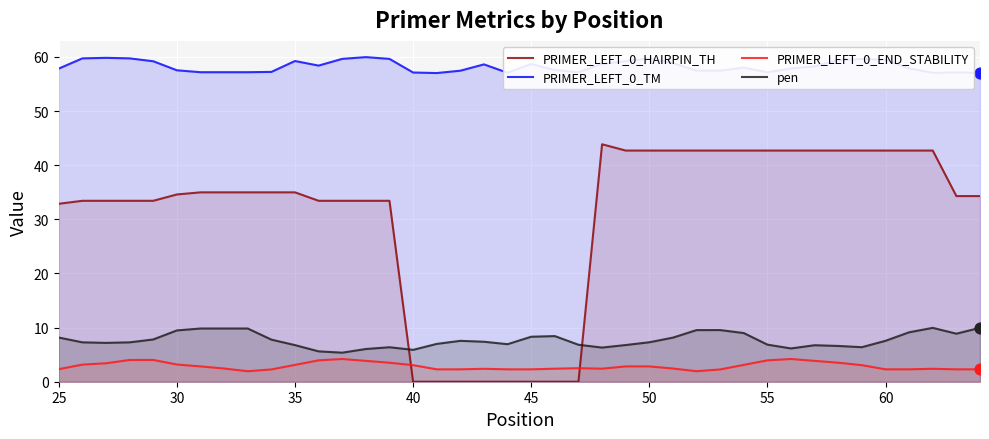

What are all the series names shown in the legend?

PRIMER_LEFT_0_HAIRPIN_TH, PRIMER_LEFT_0_TM, PRIMER_LEFT_0_END_STABILITY, pen